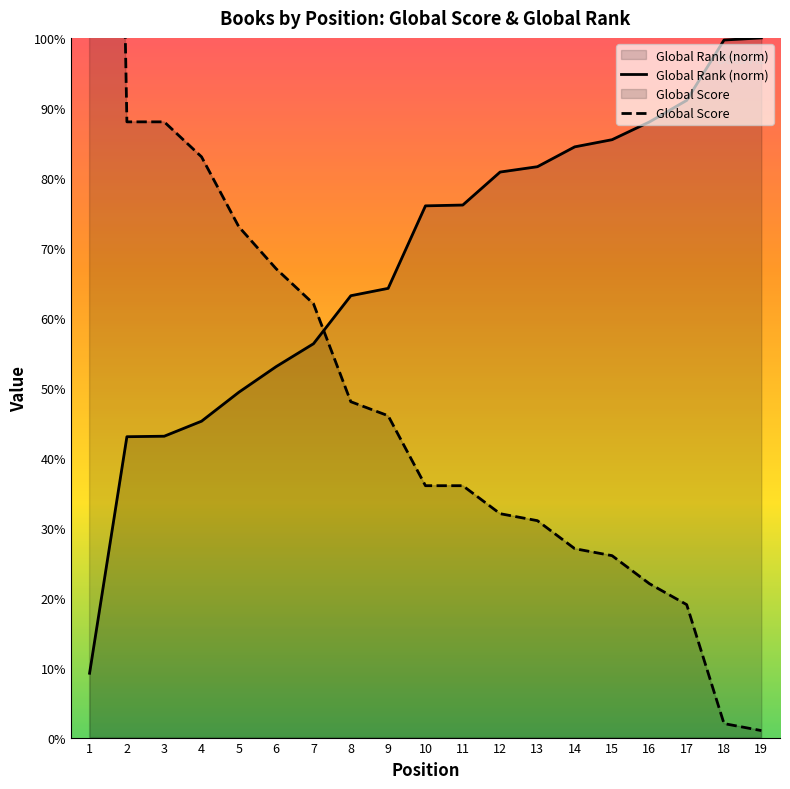

What value does the Global Score series have at 6?

67.0